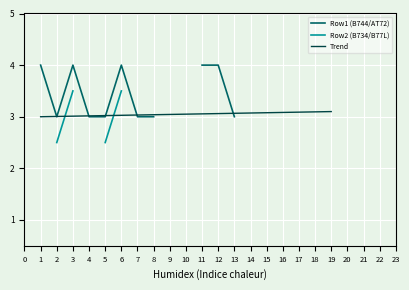

What is the value of the Trend point at the 15th from the left?

3.1